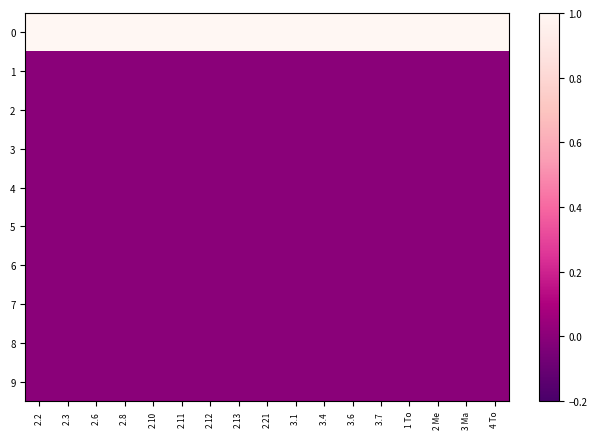

What is the spread (max minus min) of values at 2.2 ?

1